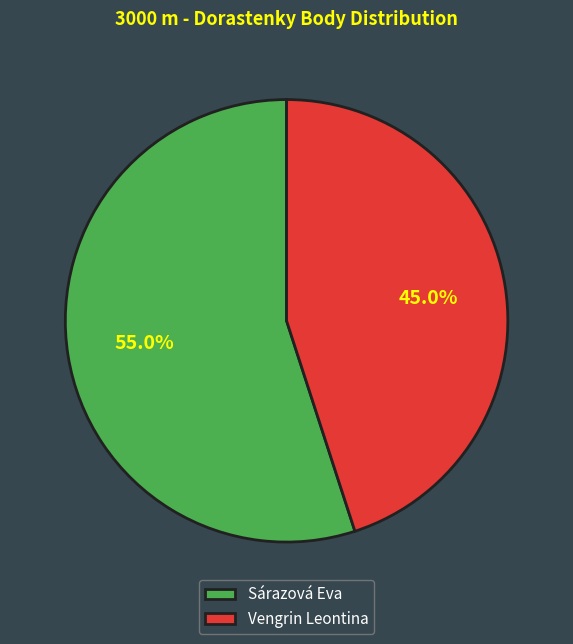

Which category has the biggest portion of the pie?

Sárazová Eva